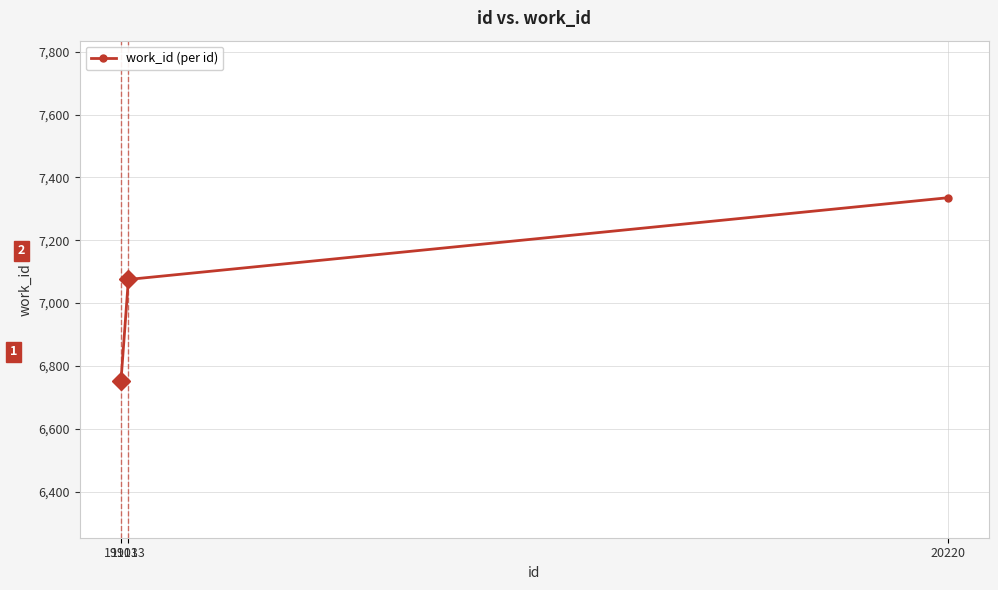

True or false: the data shows 7075 at 19113.

True